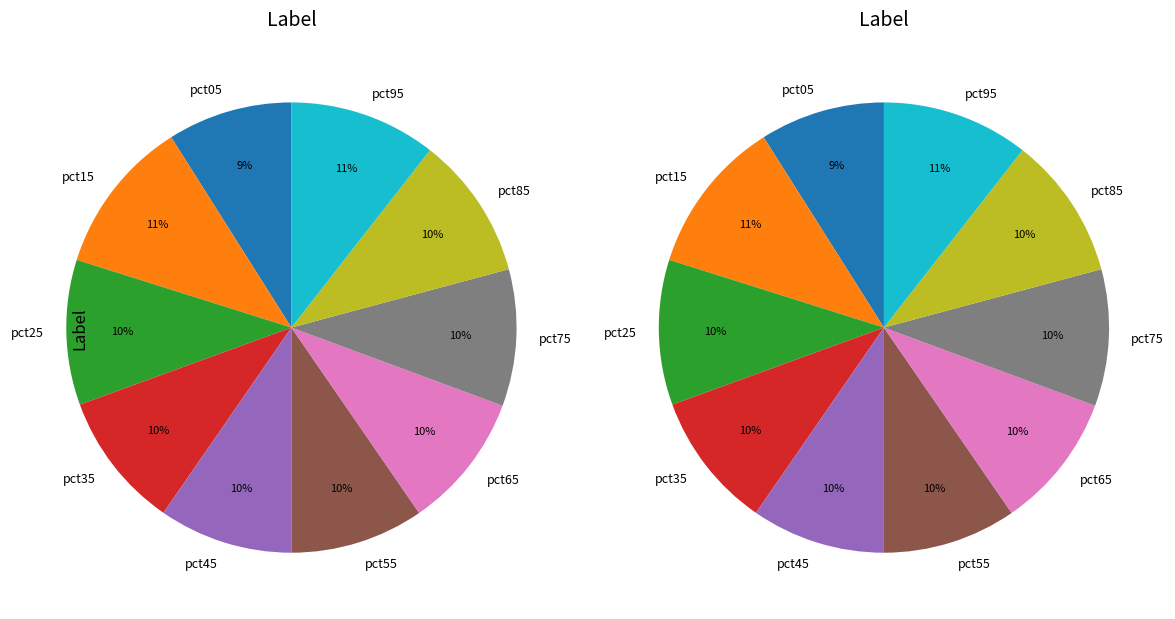

The pct95 slice represents 11% of the pie. True or false?

True